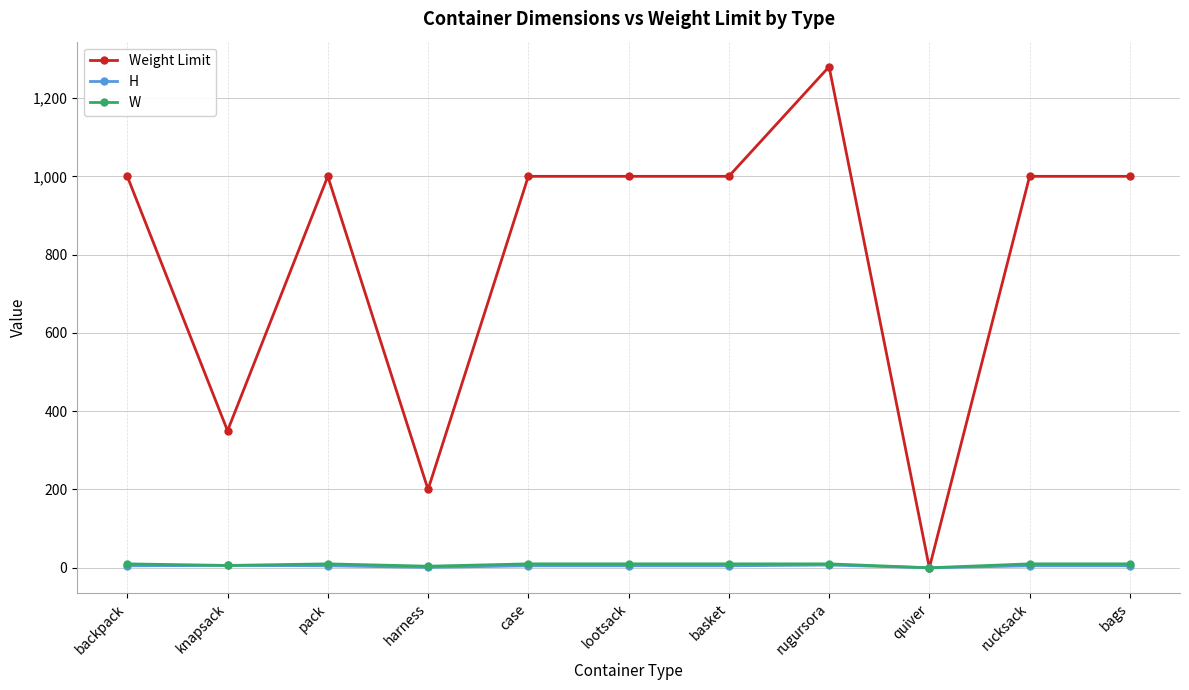

Count the W values in the range 6 to 10.

9